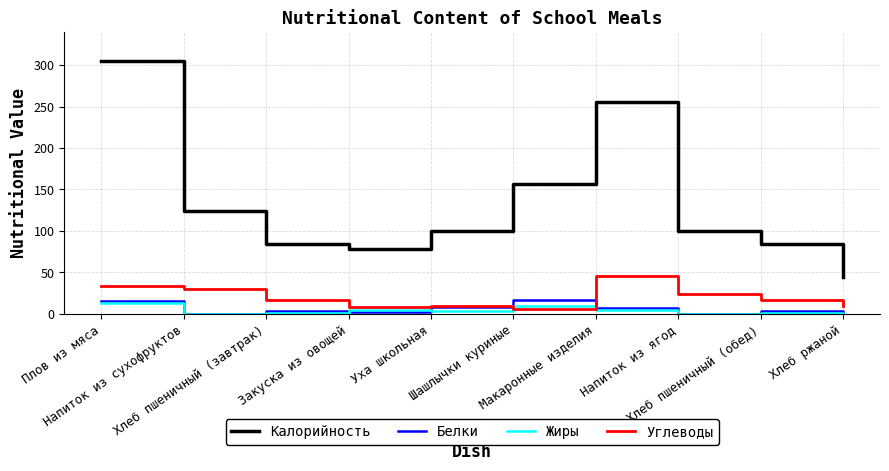

Does the chart have visible grid lines?

Yes